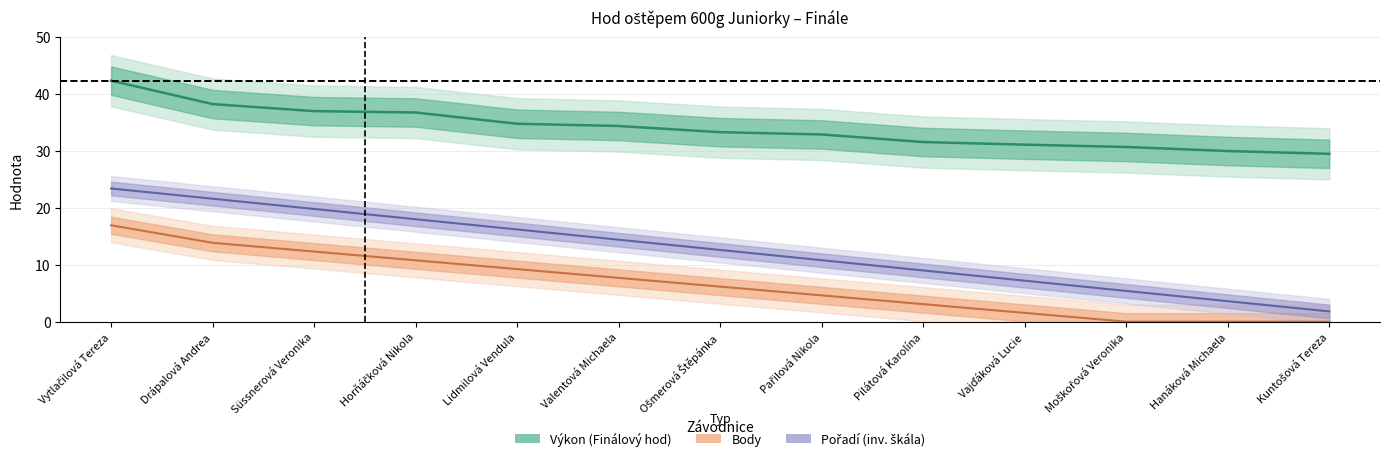

What is the maximum value for Body?

16.9